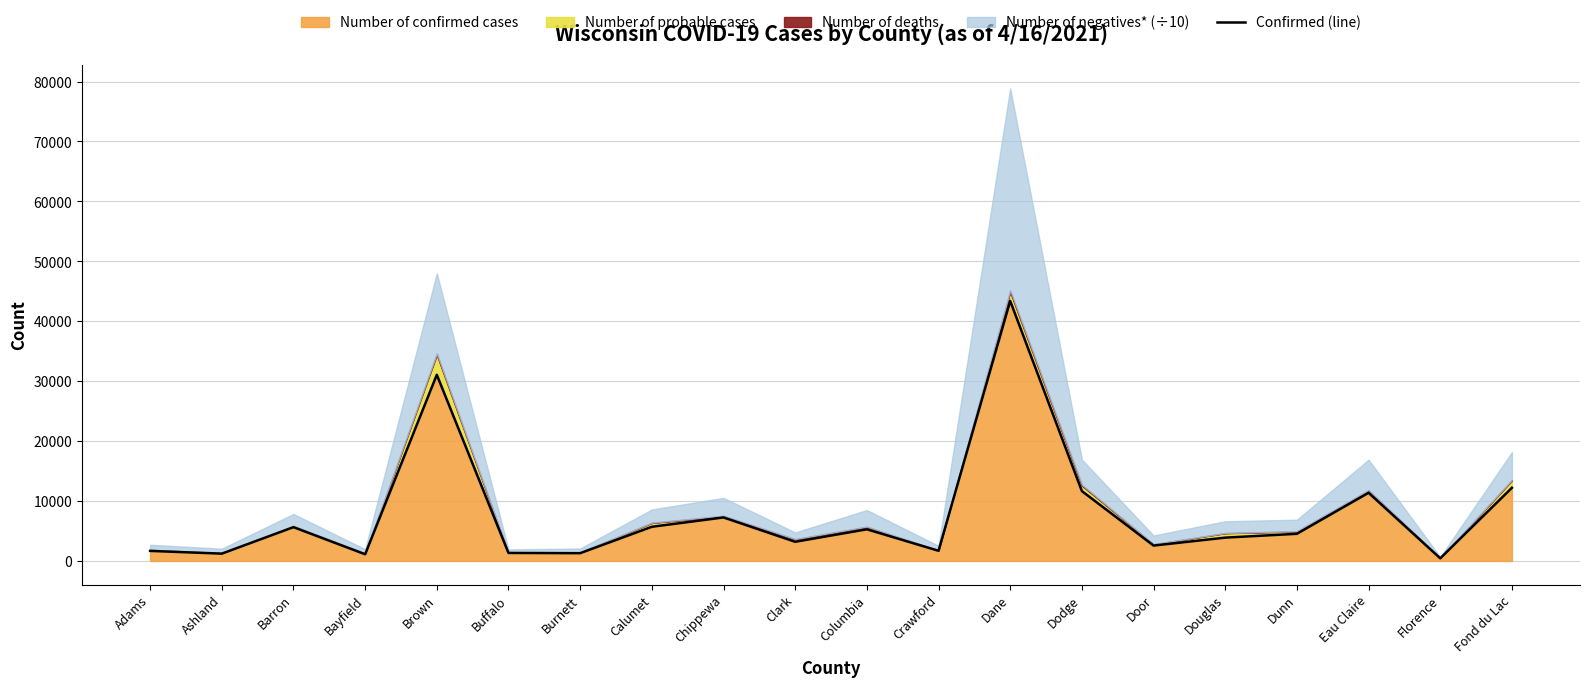

How many values are below 4530?

10